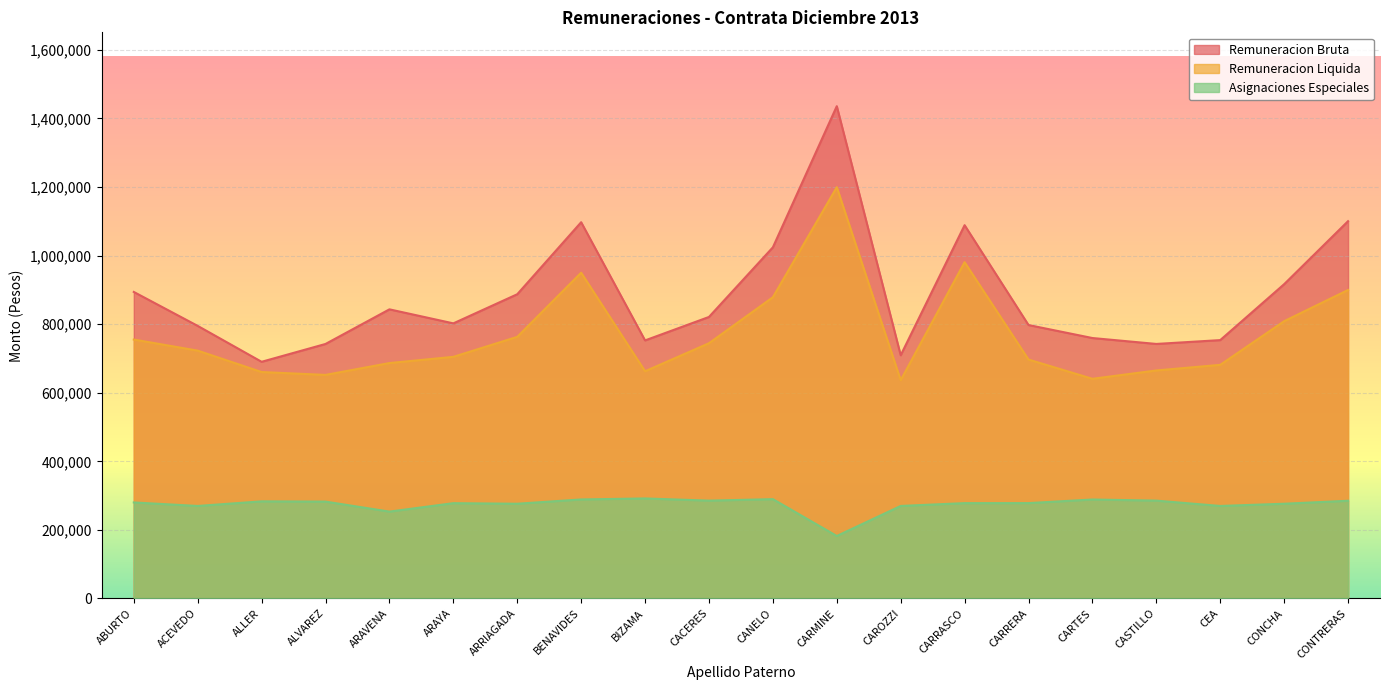

Where is Asignaciones Especiales nearest to the value 236973?

ARAVENA